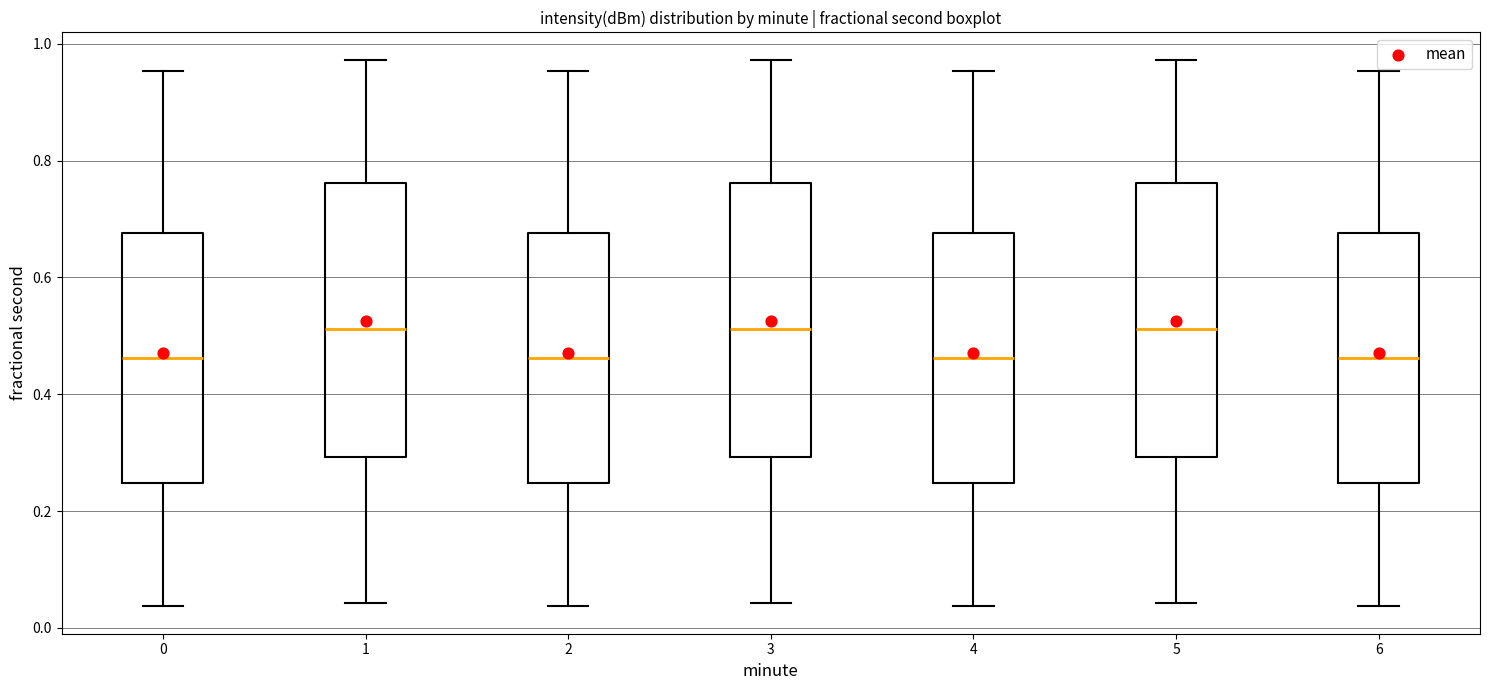

Reading left to right, read every box against the y-axis: the position of its median line, the range the box covers, and the ends of its whiskers. The values are not printed on the chart, so give them approximately, as read against the axis.

0: median 0.46, box 0.24 to 0.68, whiskers 0.04 to 0.96
1: median 0.52, box 0.30 to 0.76, whiskers 0.04 to 0.98
2: median 0.46, box 0.24 to 0.68, whiskers 0.04 to 0.96
3: median 0.52, box 0.30 to 0.76, whiskers 0.04 to 0.98
4: median 0.46, box 0.24 to 0.68, whiskers 0.04 to 0.96
5: median 0.52, box 0.30 to 0.76, whiskers 0.04 to 0.98
6: median 0.46, box 0.24 to 0.68, whiskers 0.04 to 0.96